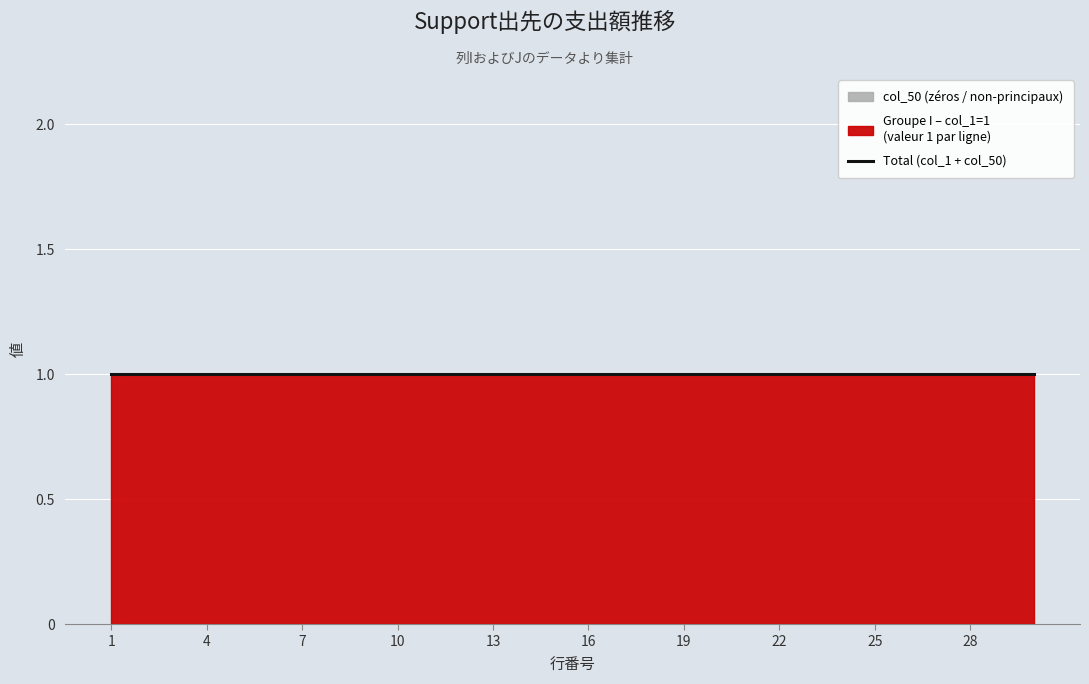

True or false: col_50 (zeros) and Groupe I (col_1=1) cross at least once.

False